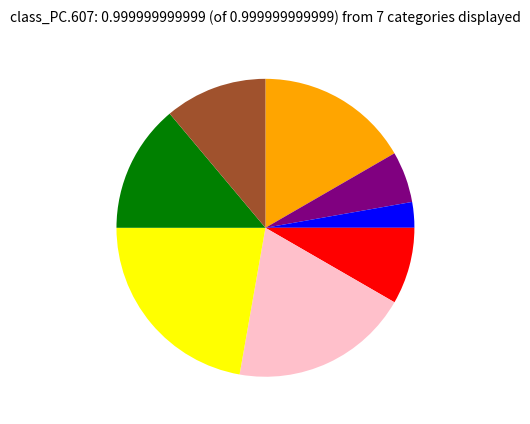

Is there a majority slice in this chart?

No